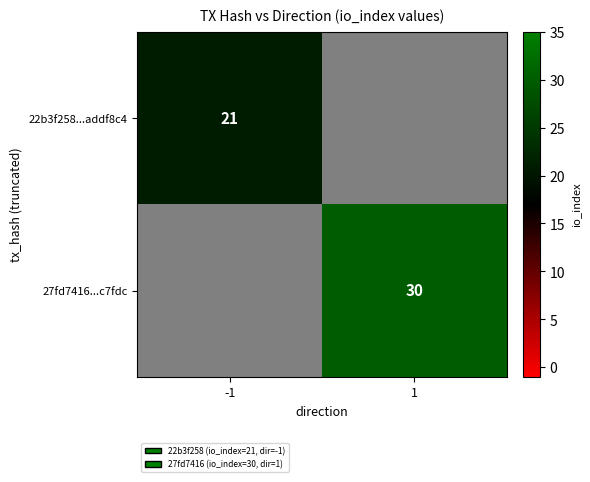

Is the value of 22b3f258...addf8c4 at -1 greater than the value of 27fd7416...c7fdc at 1?

No